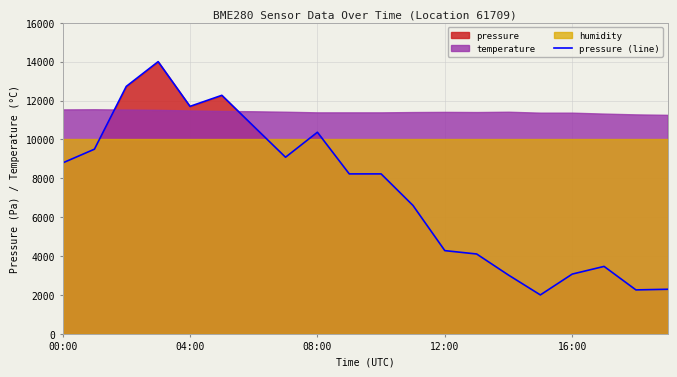

The value of pressure (line) at 00:00 is 8788.4. True or false?

True